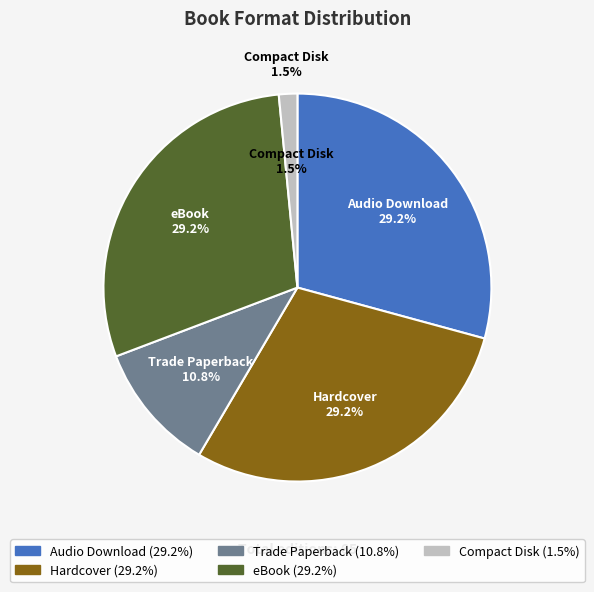

Is it true that Hardcover is 44% of the pie?

False